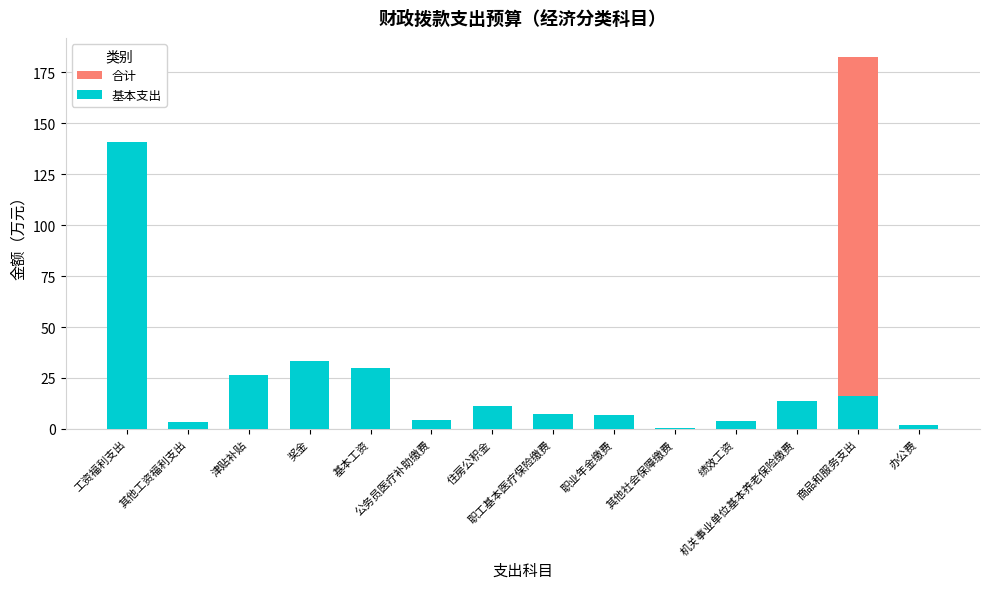

The 合计 series shows 11.3 at 住房公积金. True or false?

True